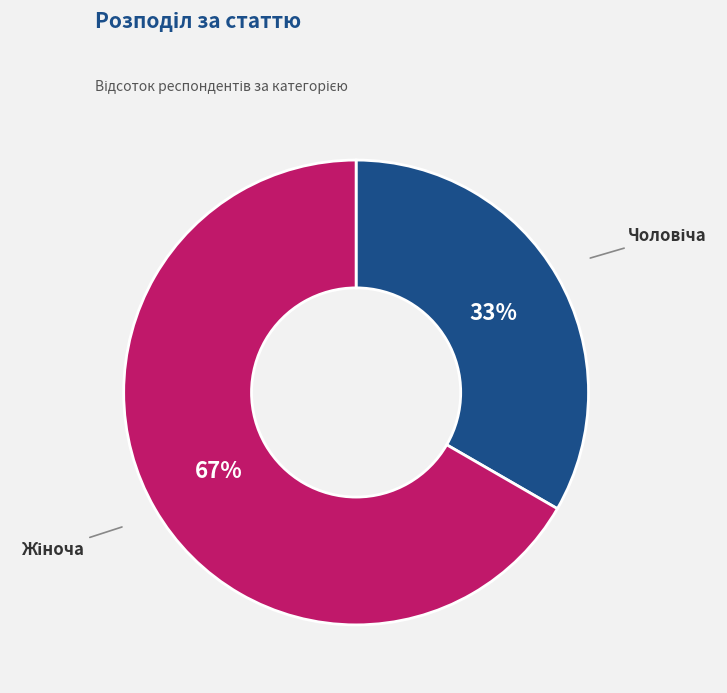

To the nearest percent, what is the average slice percentage?

50%